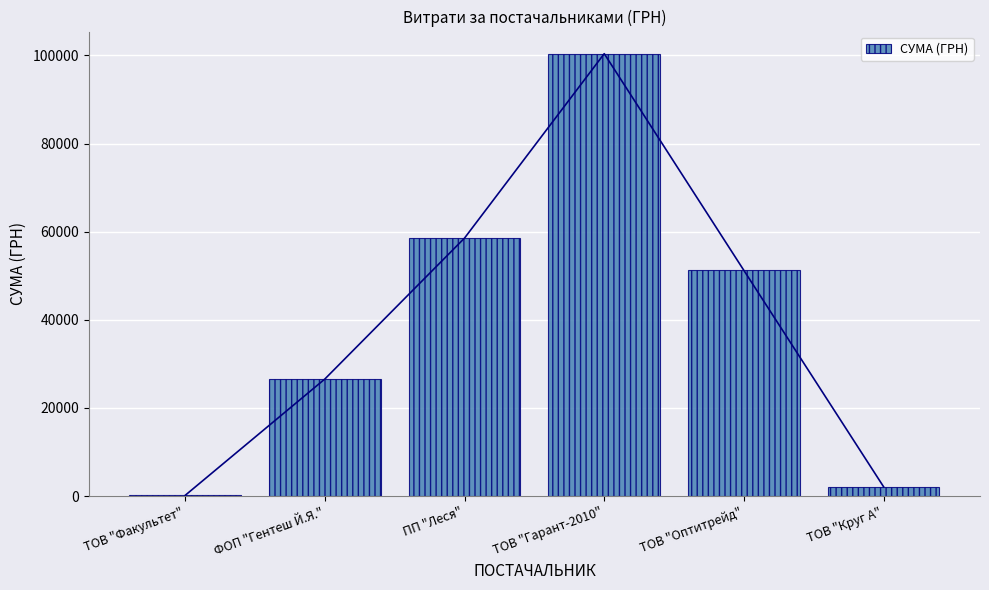

Rank the categories by value from highest to lowest.

ТОВ "Гарант-2010", ПП "Леся", ТОВ "Оптитрейд", ФОП "Гентеш Й.Я.", ТОВ "Круг А", ТОВ "Факультет"